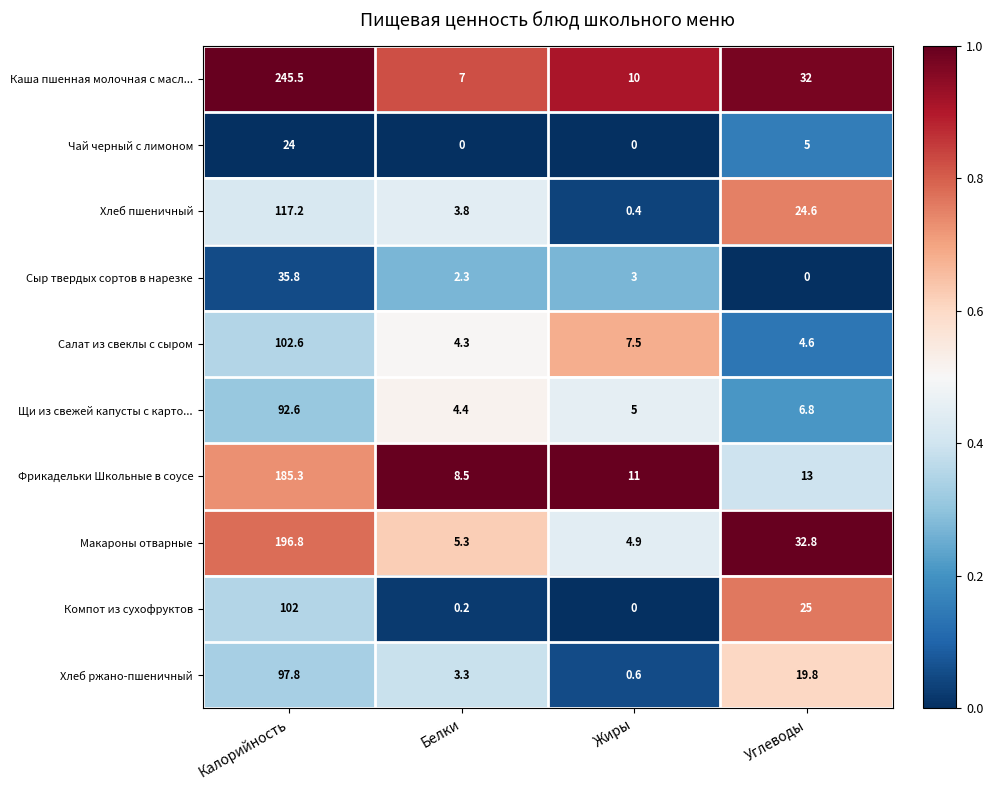

Which series has the widest spread of values?

Каша пшенная молочная с масл...